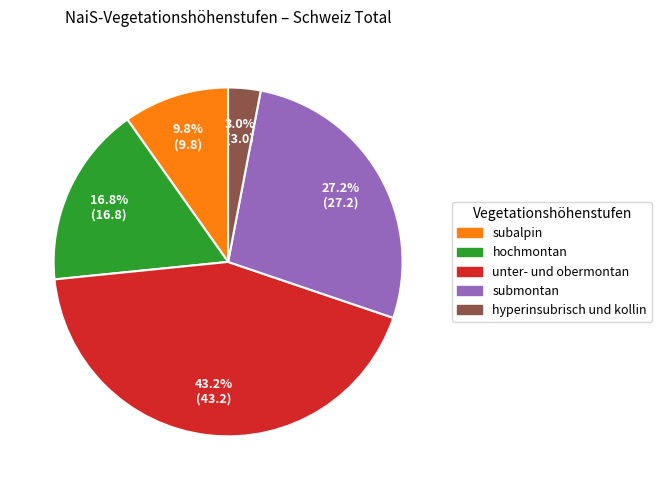

Is there any slice that represents more than half of the pie?

No